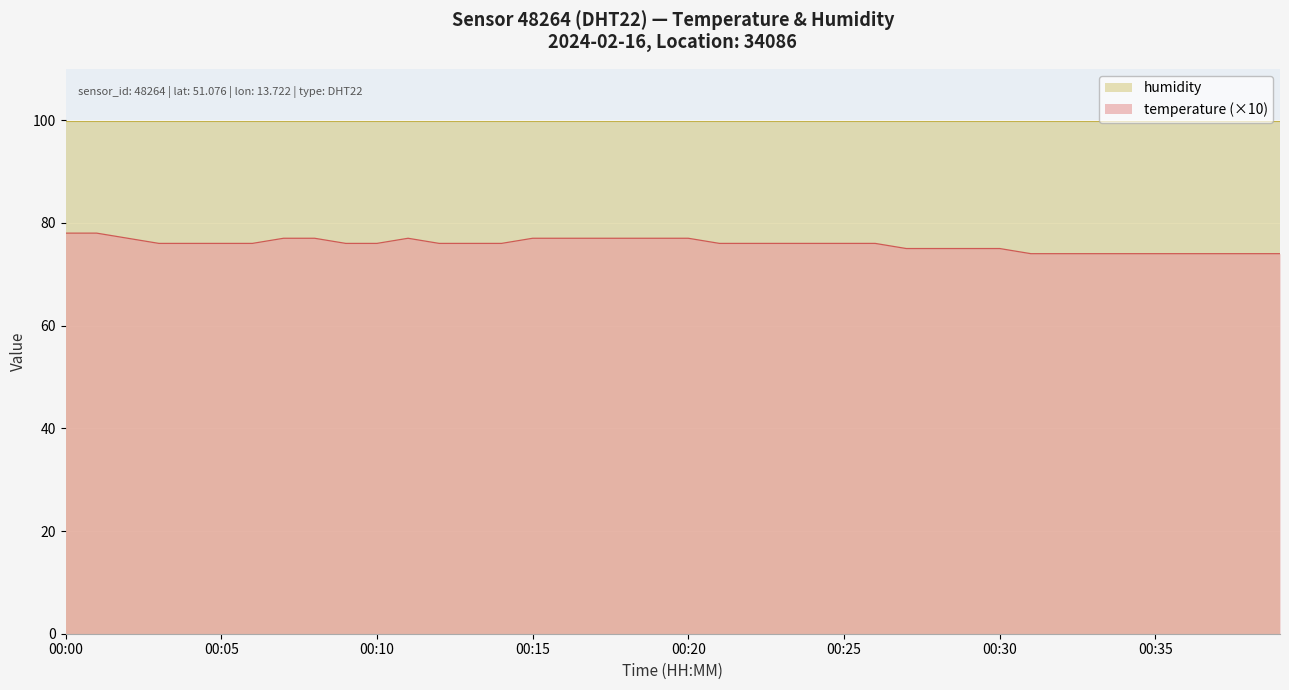

Where does the data first go above 76?

00:00